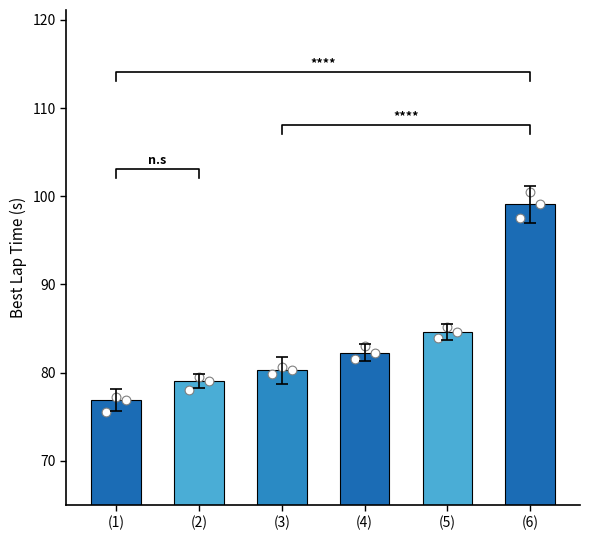

Between (2) and (1), which is larger?

(2)